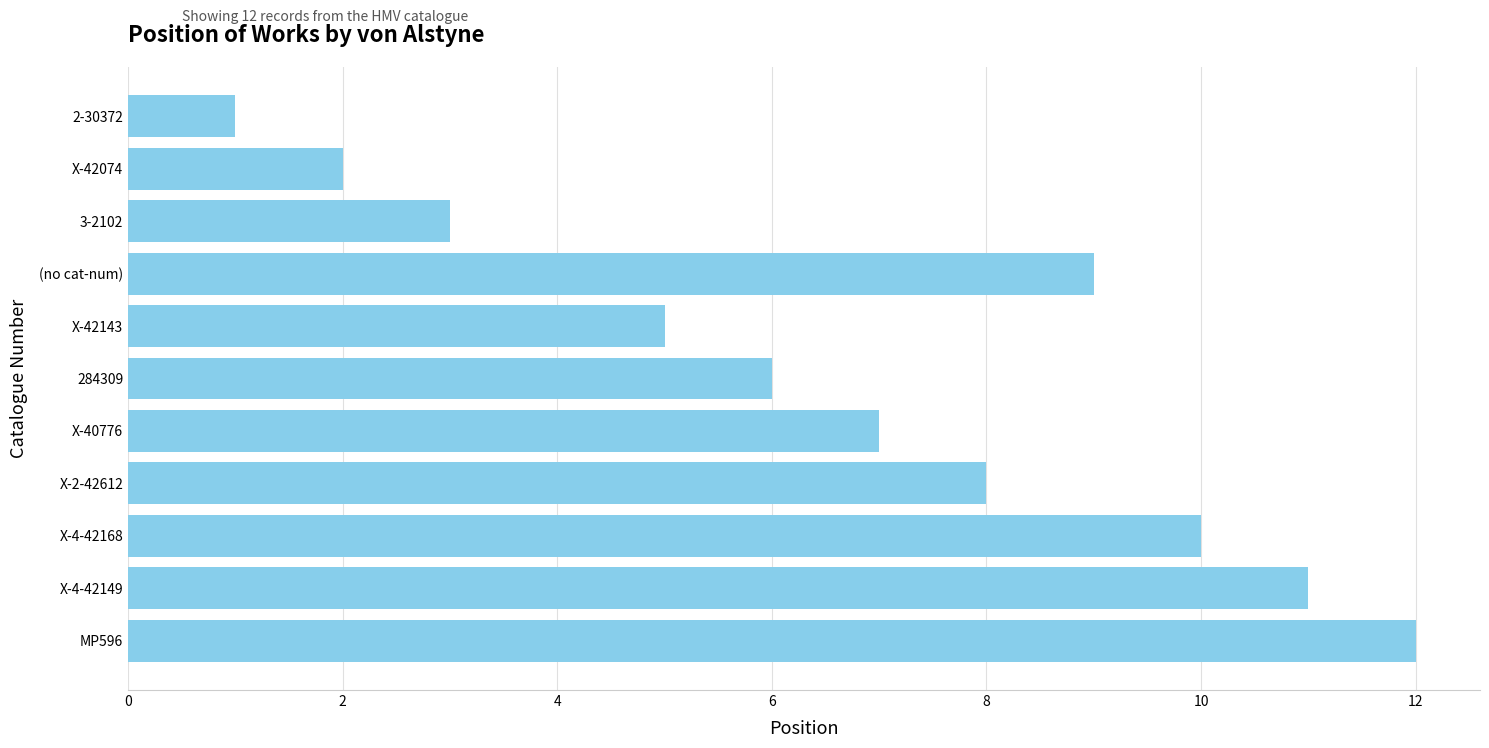

What is the change in value from 284309 to X-4-42168?

+4